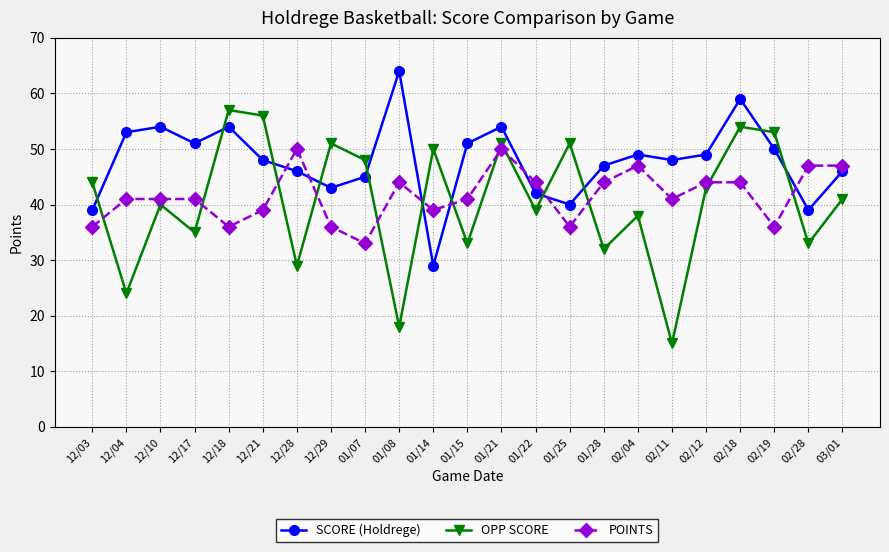

What is the value of the POINTS point at the 21st from the left?

36